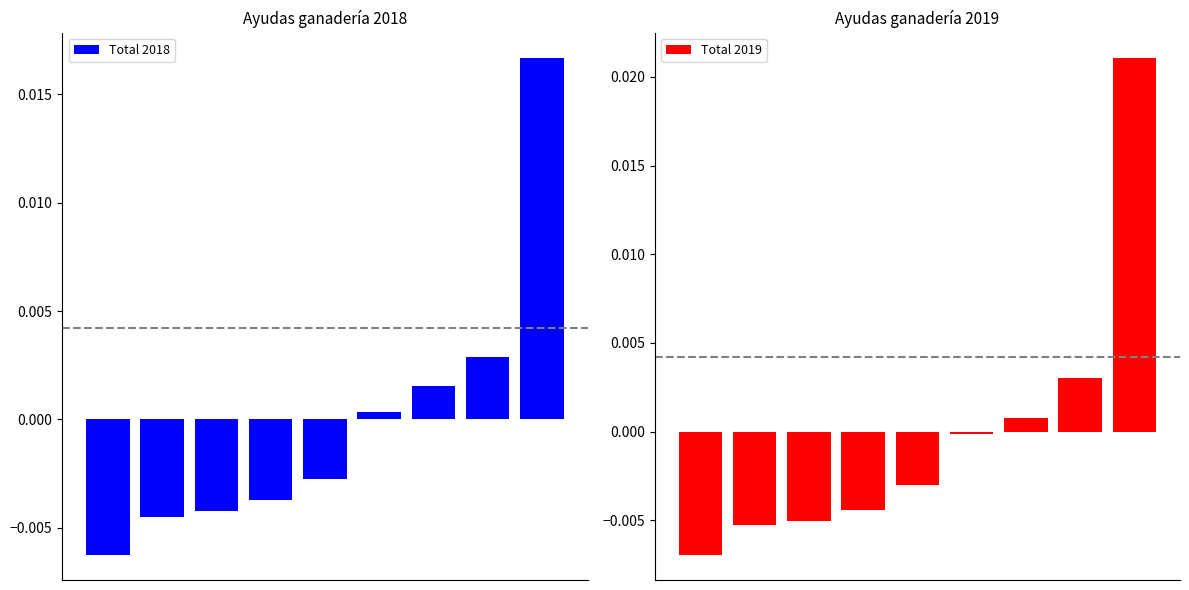

Is the value of Total 2019 at 7 greater than the value of Total 2018 at 4?

Yes